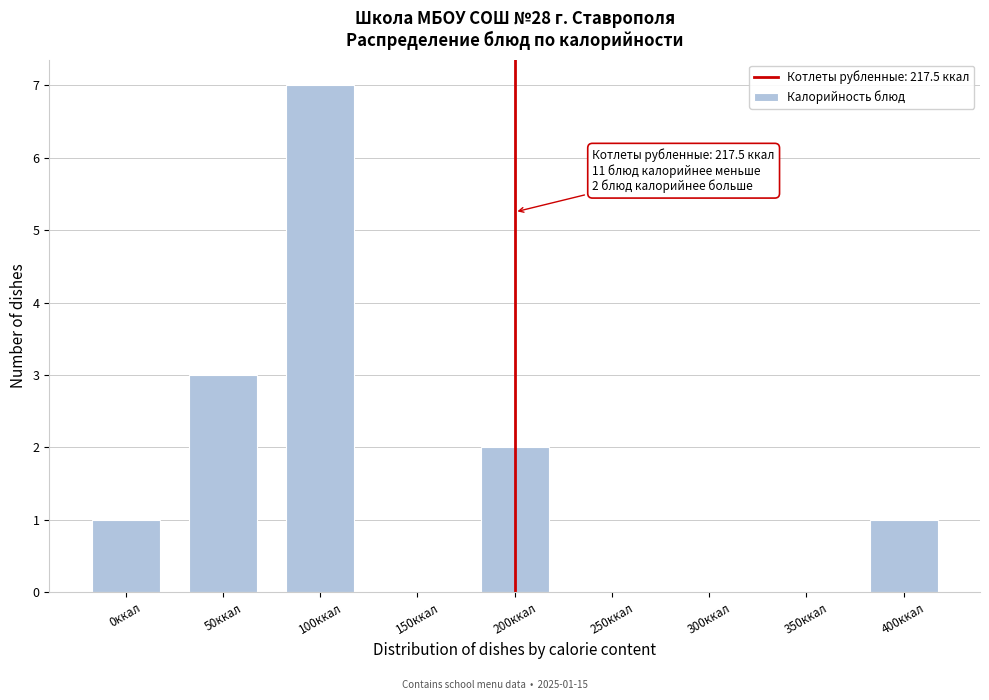

Reading left to right, transcribe all the data shown in this chart.

0ккал=1	50ккал=3	100ккал=7	150ккал=0	200ккал=2	250ккал=0	300ккал=0	350ккал=0	400ккал=1